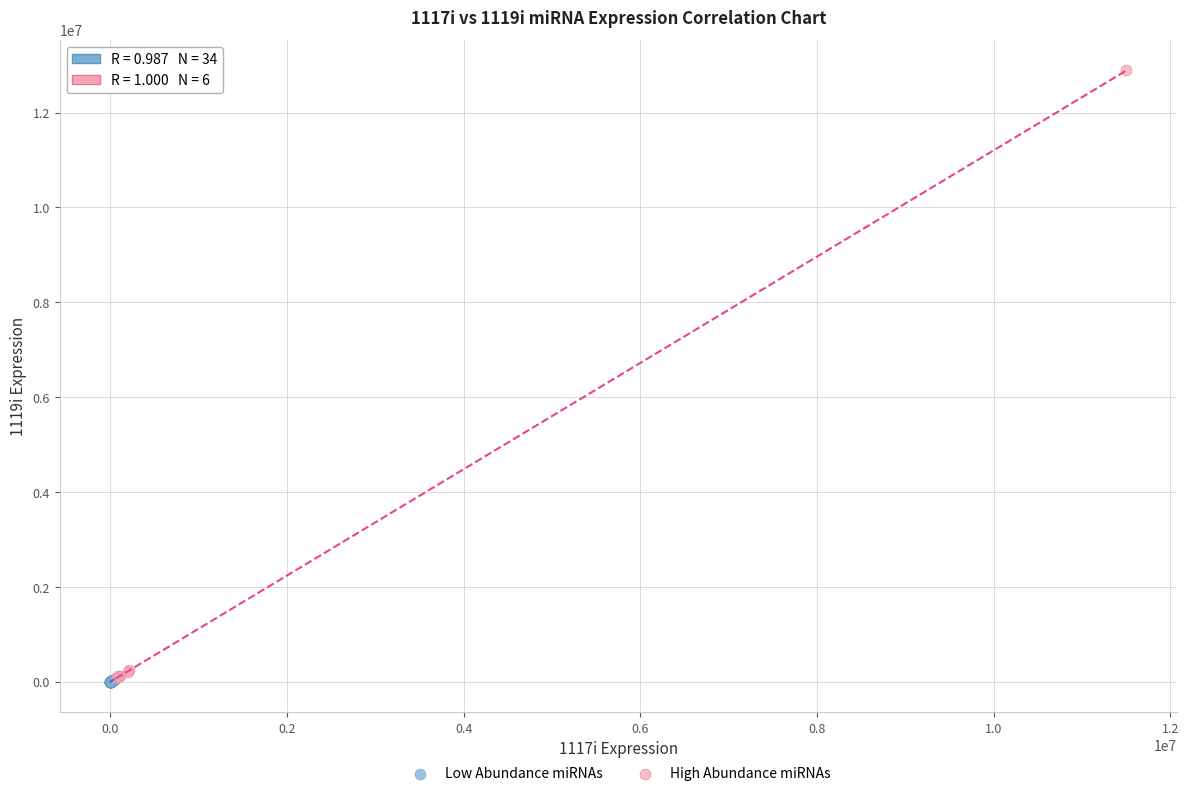

Which series contains the highest Y value?

High Abundance miRNAs